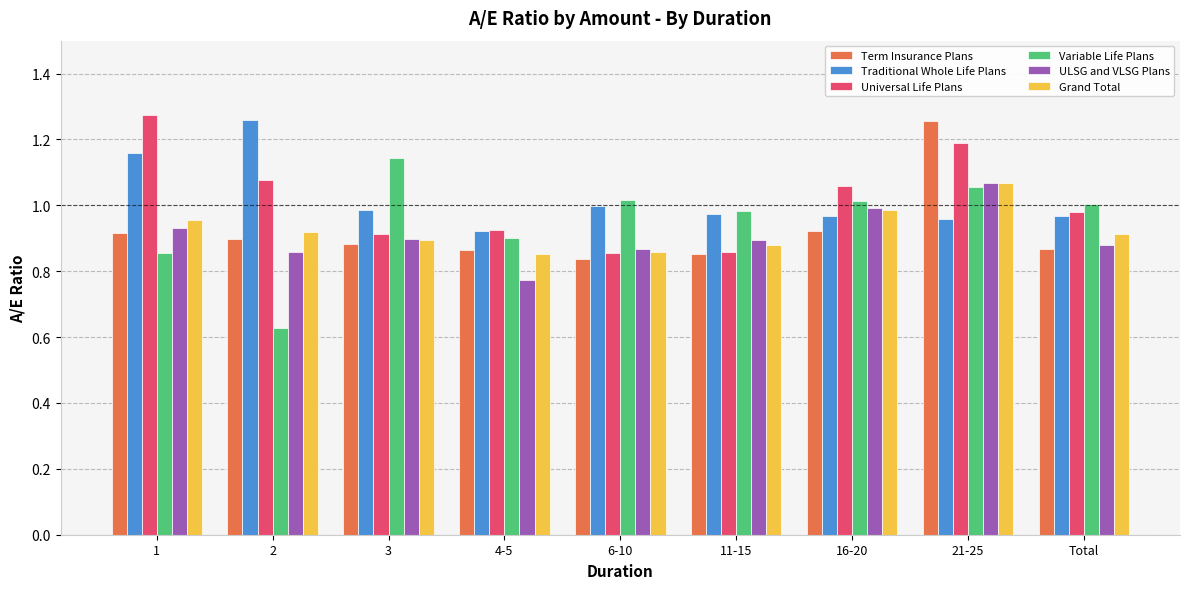

How many categories are shown in the chart?

9